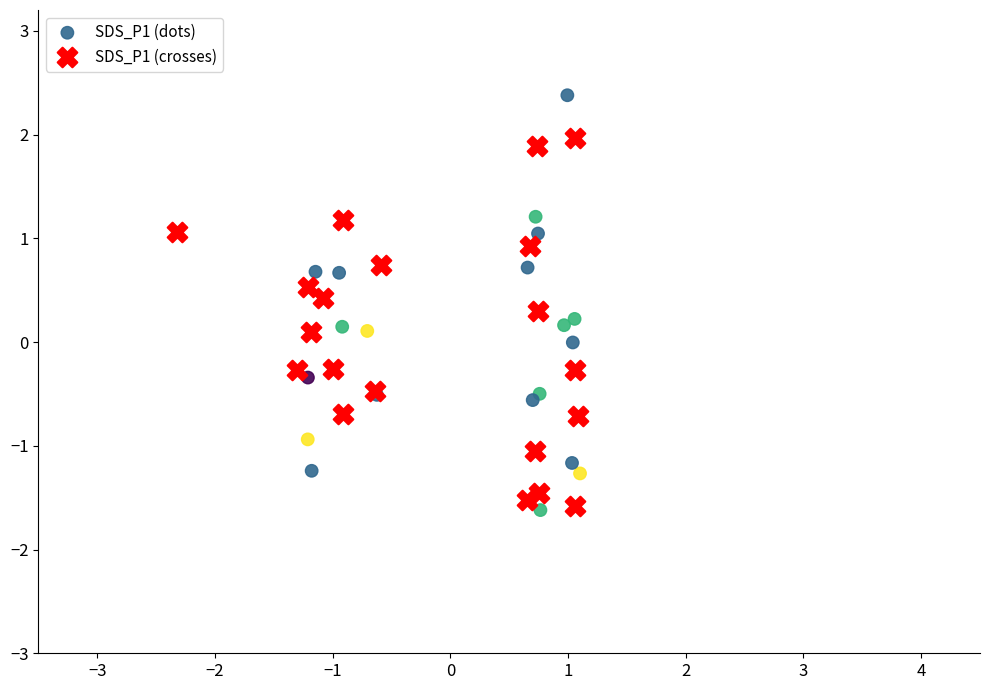

Which series has the widest spread of Y values?

SDS_P1 (dots)